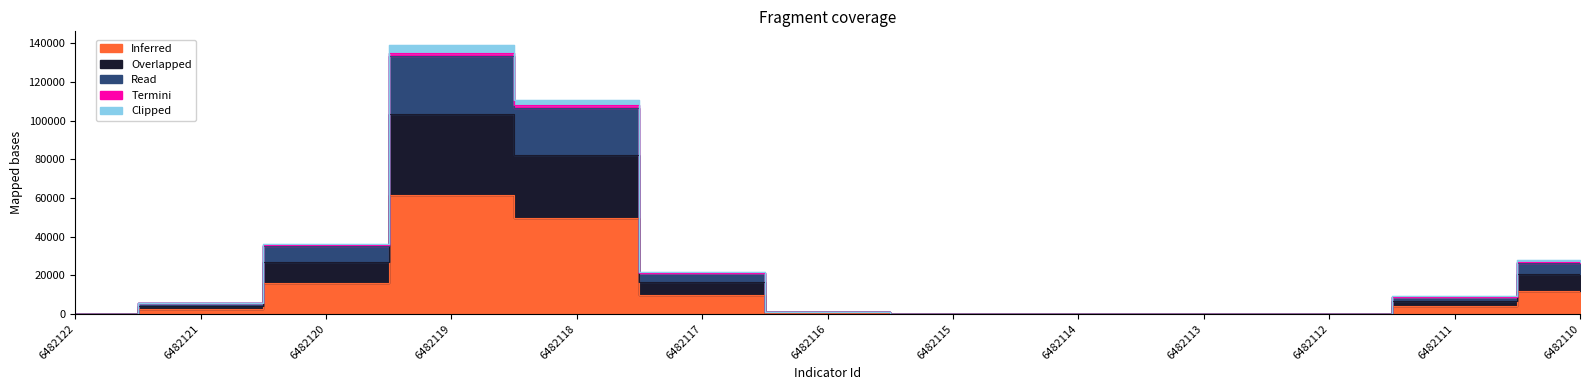

At which category is the sum across all series the highest?

6482119